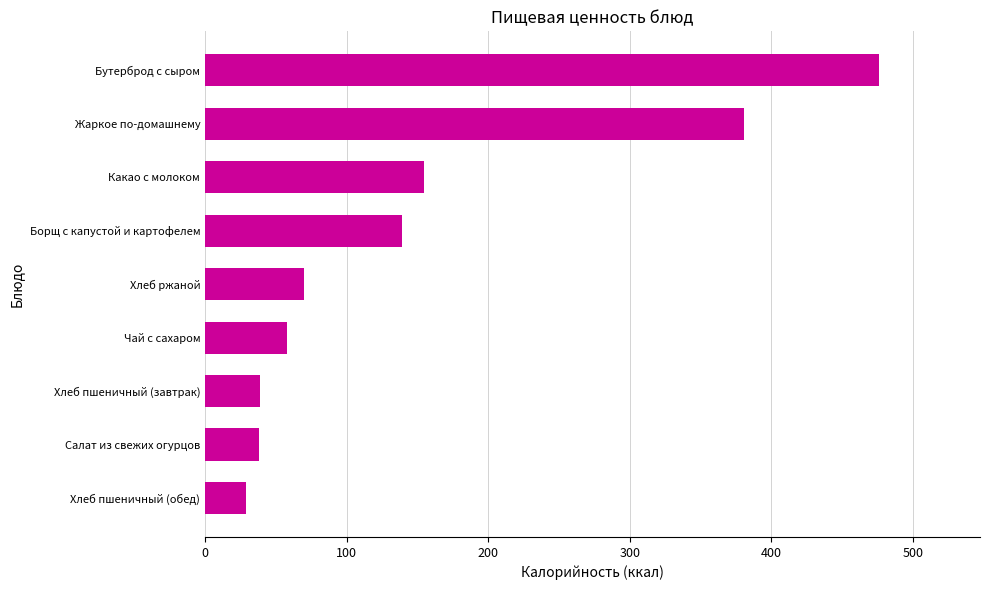

Which has a higher value, Хлеб пшеничный (завтрак) or Жаркое по-домашнему?

Жаркое по-домашнему